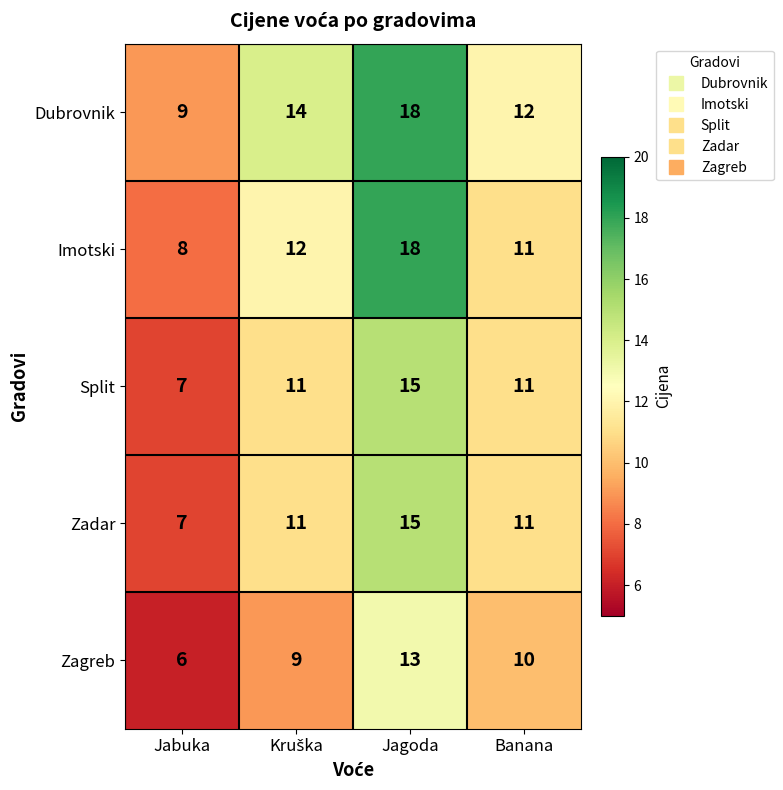

The Zagreb series shows 13 at Jagoda. True or false?

True